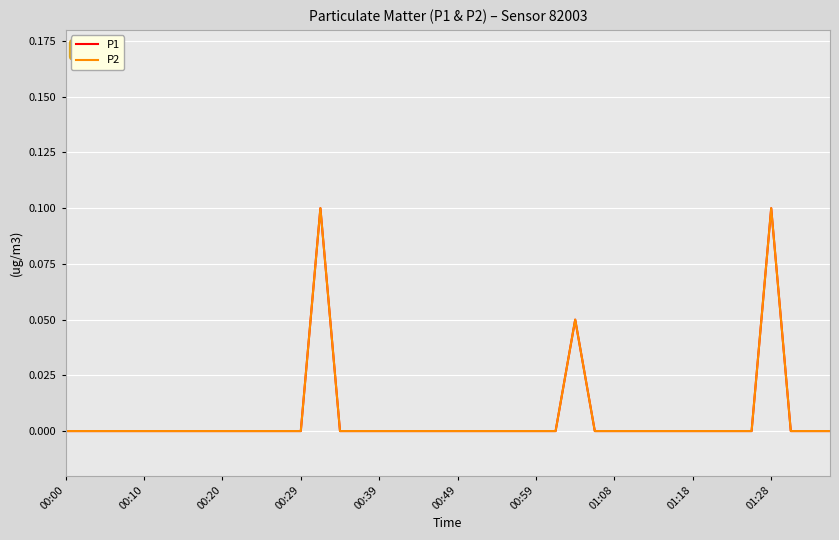

How many lines are shown in the chart?

2